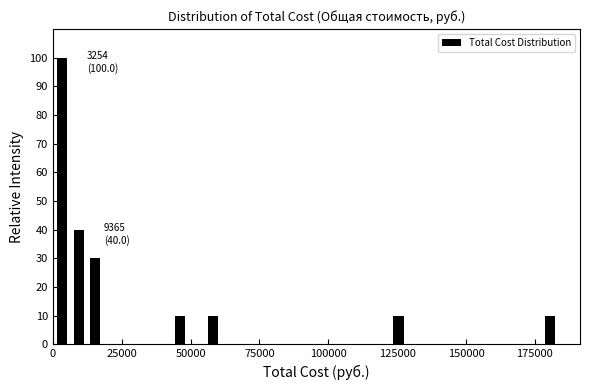

Around what value on the x-axis is the tallest bar? Give the approximate position of its centre, as read against the axis.

5000